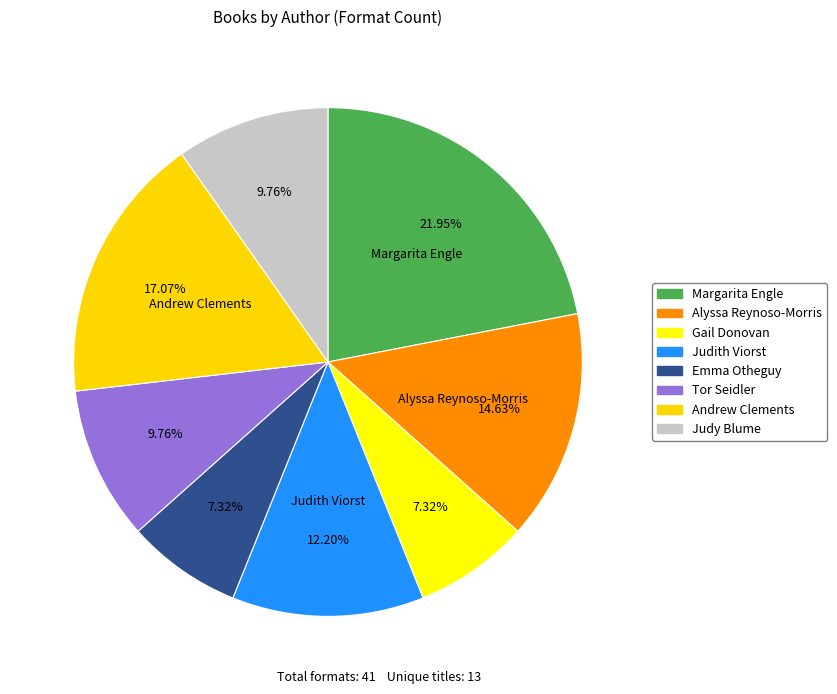

Does any single category account for the majority?

No